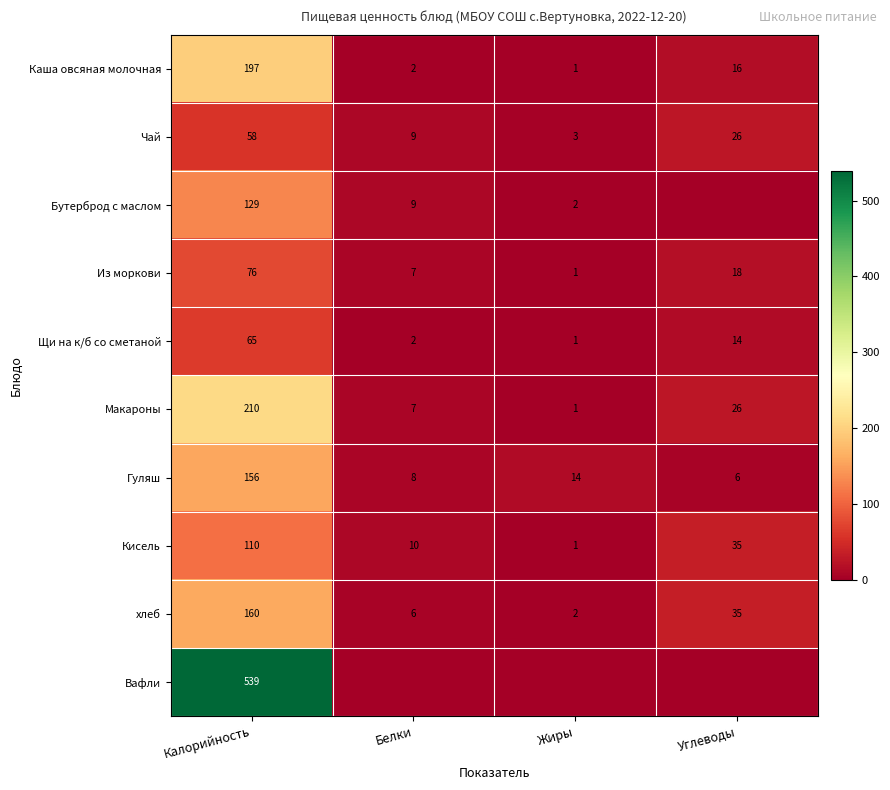

What is the spread (max minus min) of values at Калорийность?

481